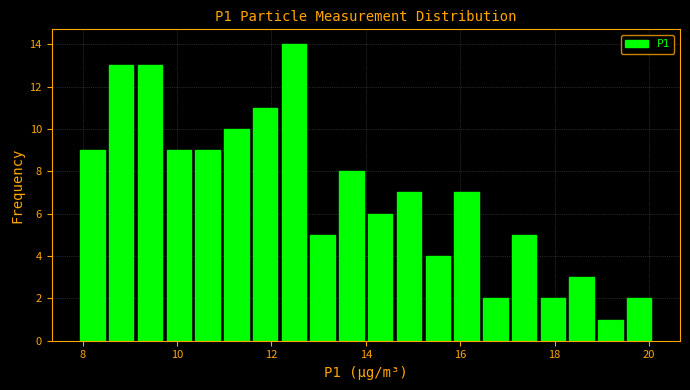

Around what value on the x-axis is the tallest bar? Give the approximate position of its centre, as read against the axis.

12.4